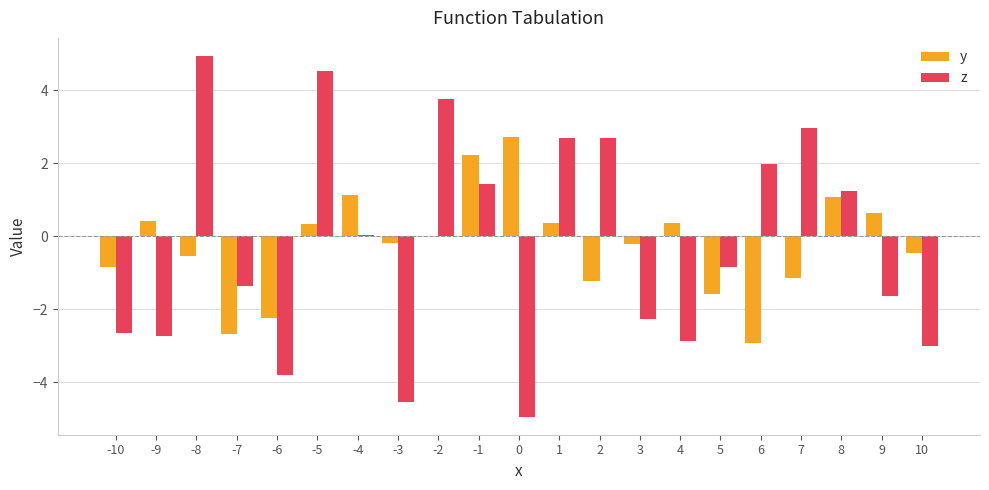

What is the total value across all series at -9?

-2.3